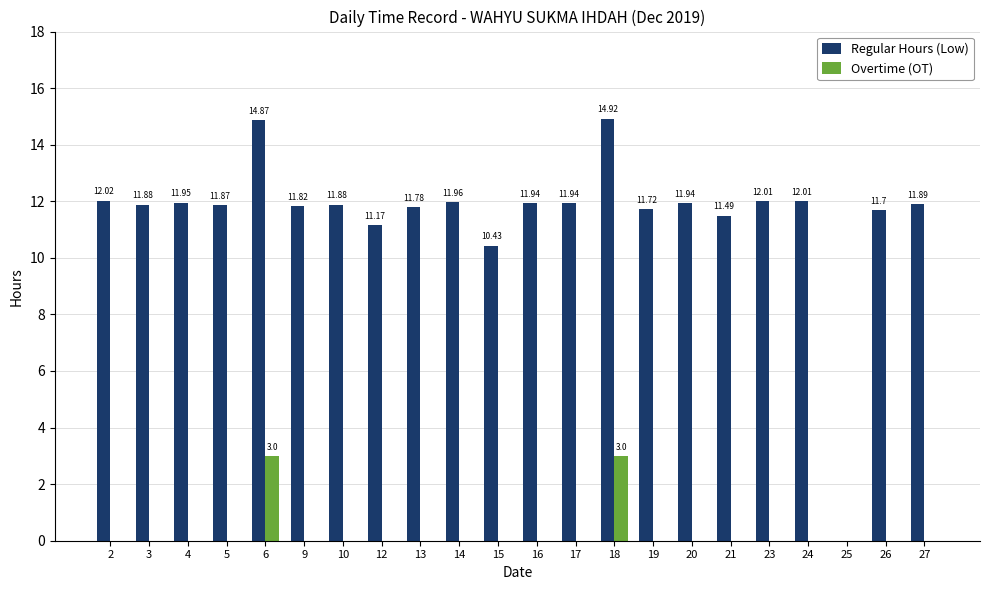

The value of Regular Hours (Low) at 12 is 2.5. True or false?

False